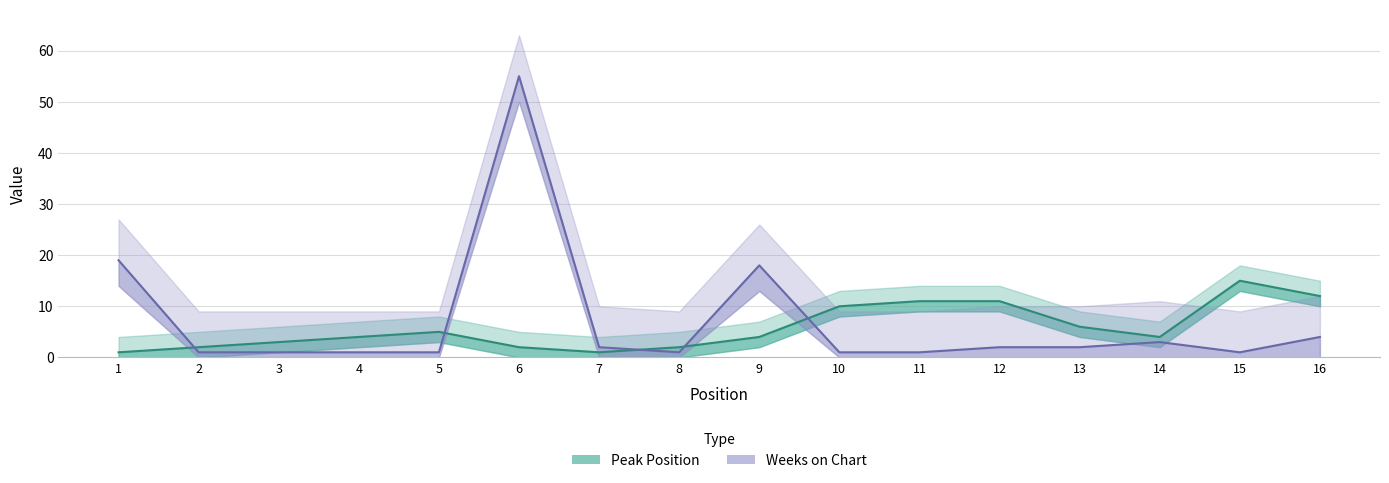

How many times do Weeks on Chart and Peak Position cross each other?

5